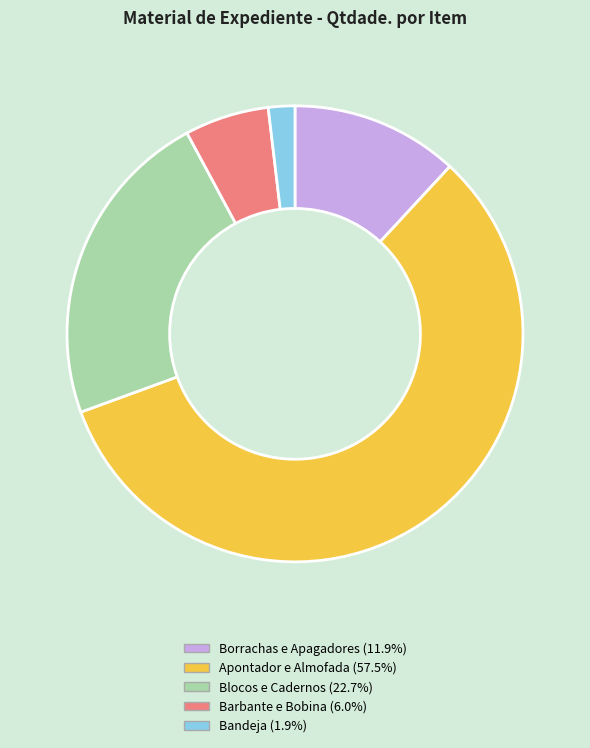

Is there a majority slice in this chart?

Yes